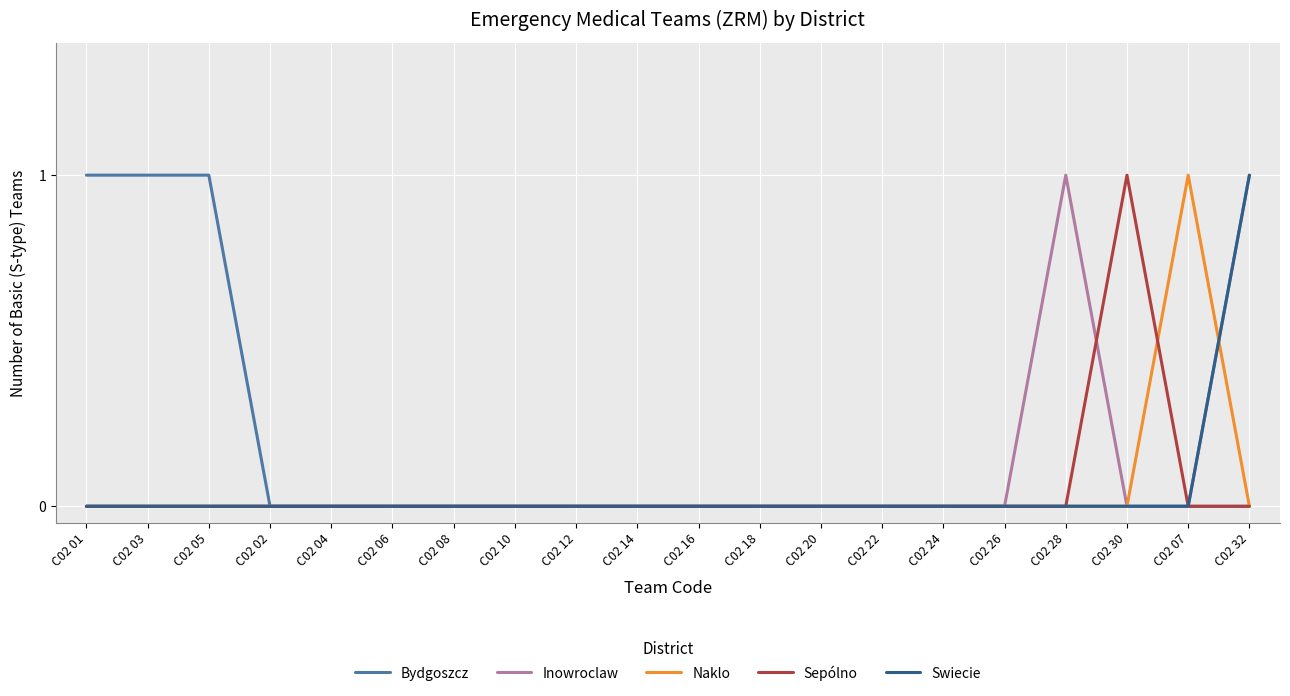

True or false: Inowroclaw has a value of 0 at C02 05.

True